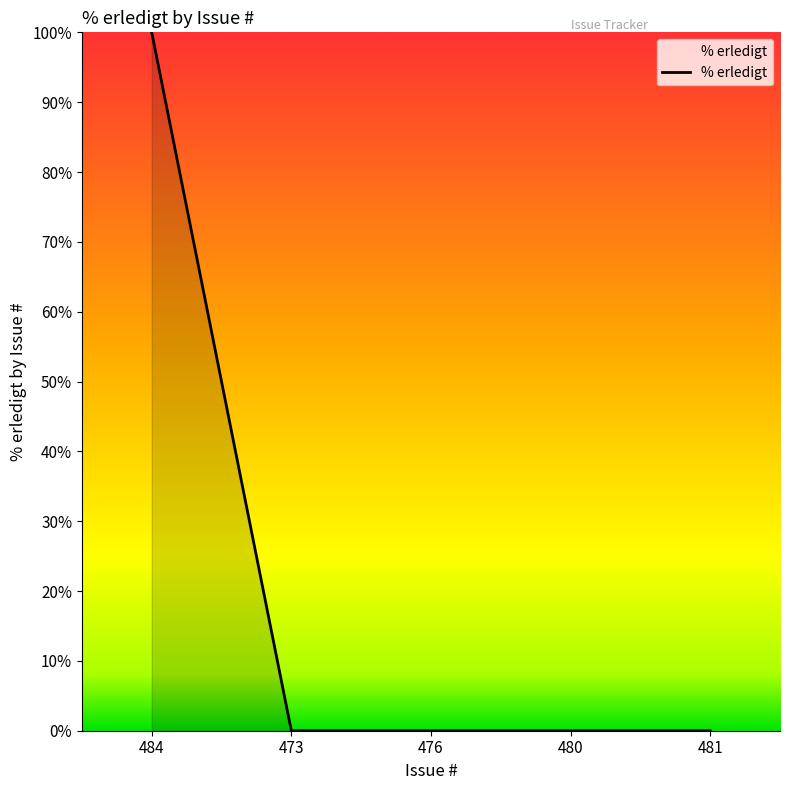

True or false: the data shows 100 at 484.

True